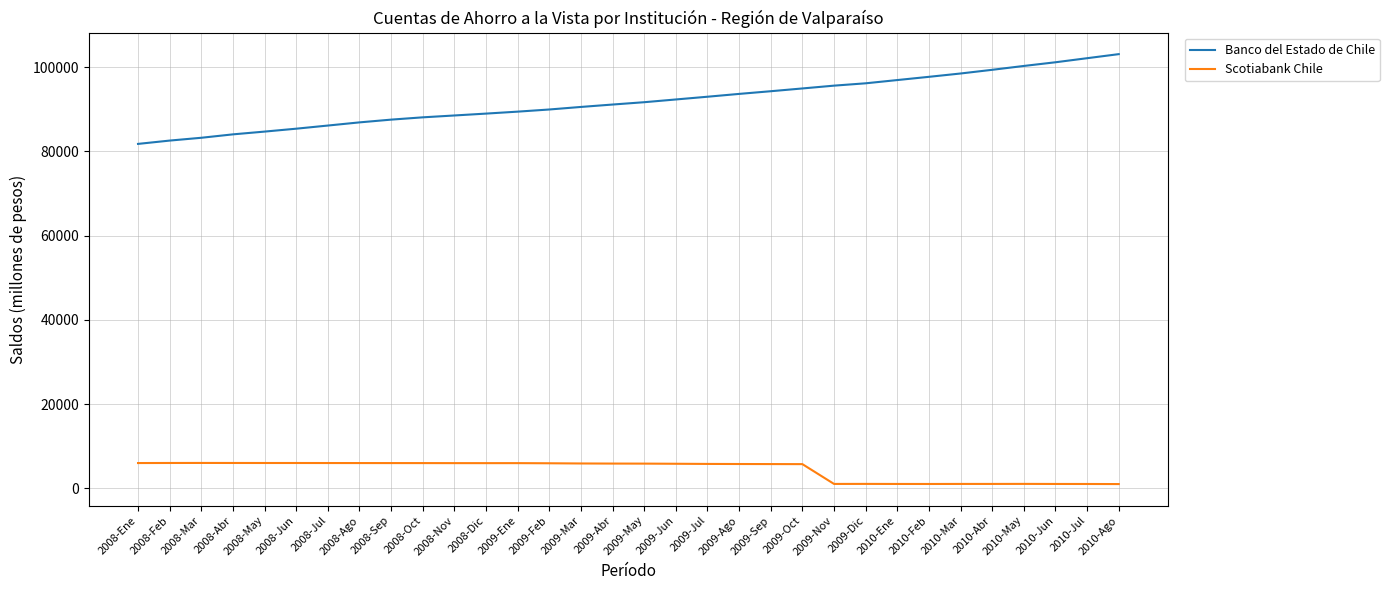

True or false: Banco del Estado de Chile and Scotiabank Chile intersect in this chart.

False